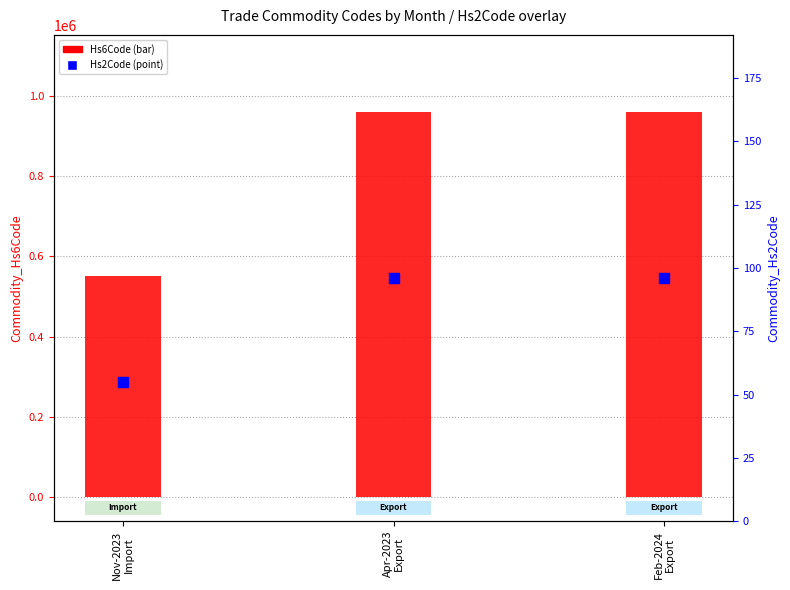

What is the total value across all series at Feb-2024
Export?

960725